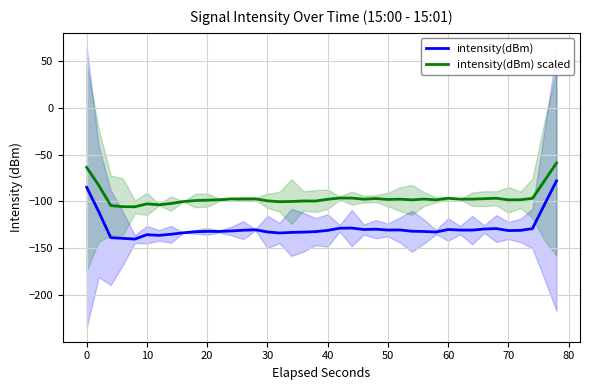

True or false: intensity(dBm) scaled and intensity(dBm) intersect in this chart.

False